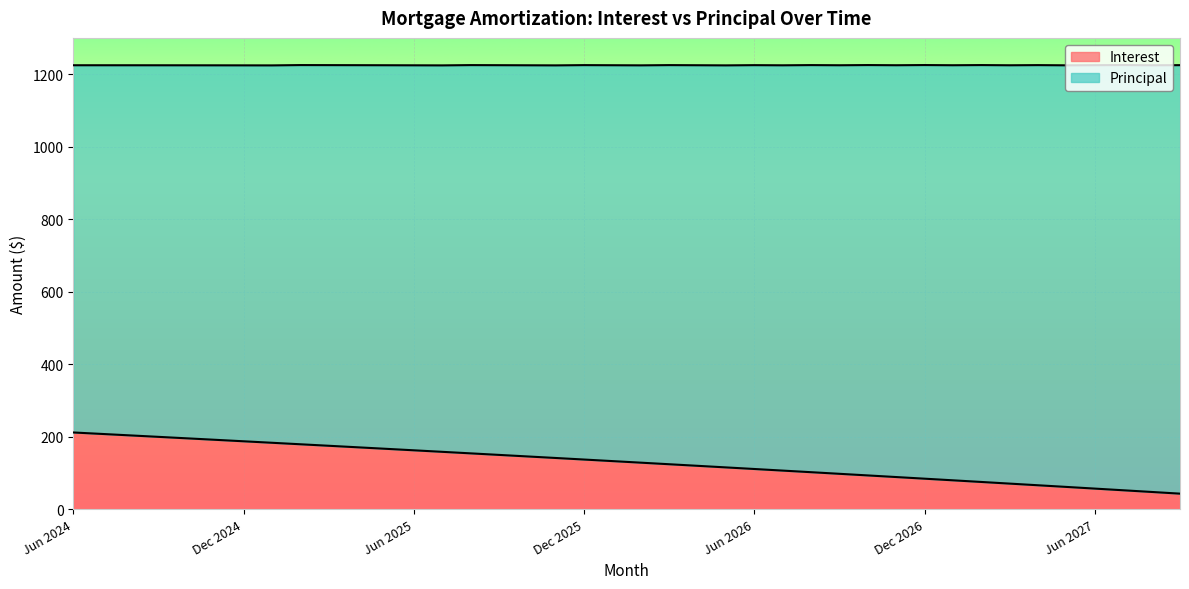

What is the sum of the values at Nov 2024 and Jun 2026?

302.1